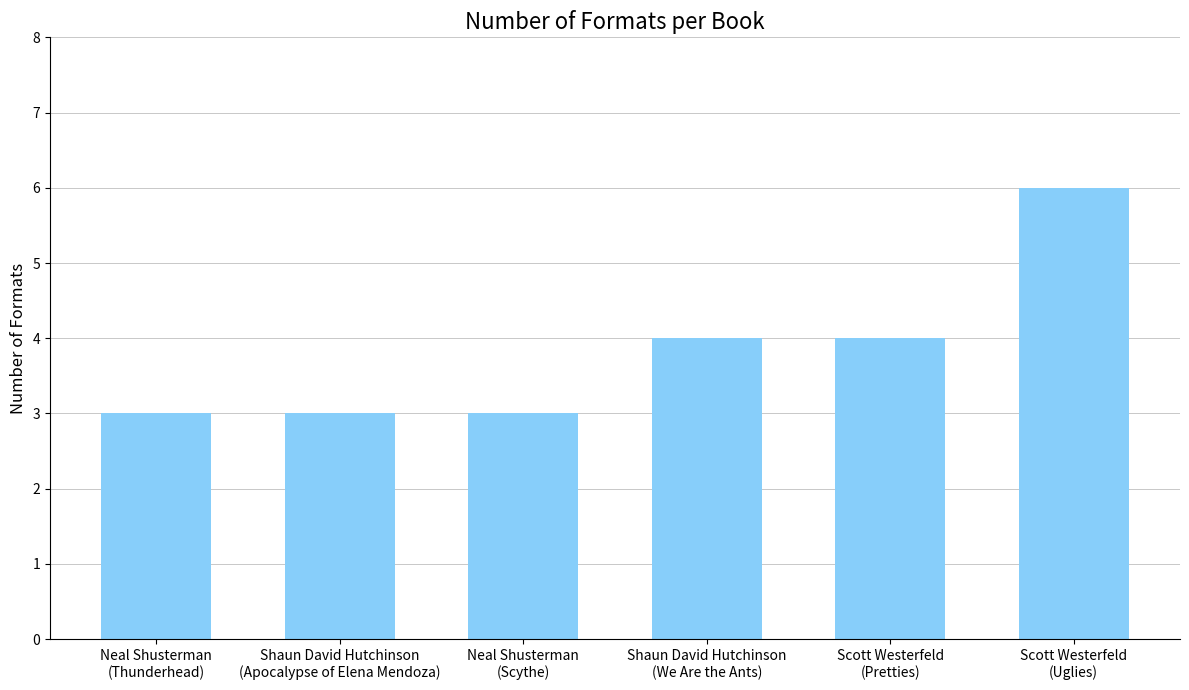

What is the label of the 5th bar from the right?

Shaun David Hutchinson
(Apocalypse of Elena Mendoza)